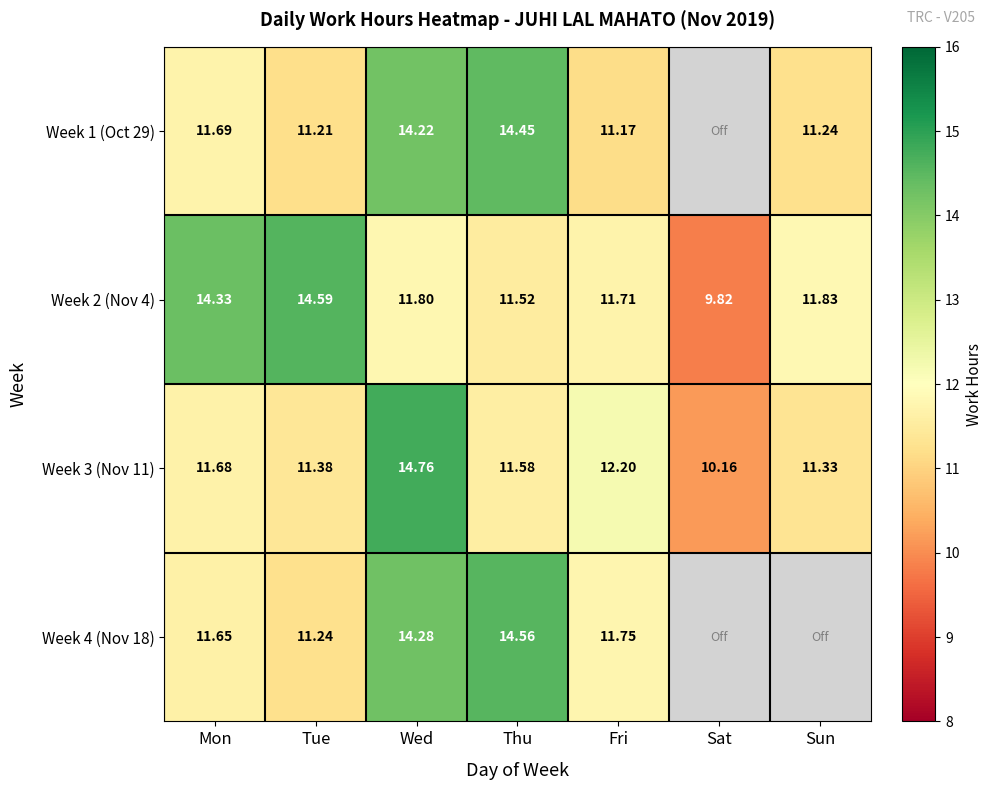

Which series changed the most between Wed and Thu?

Week 3 (Nov 11)